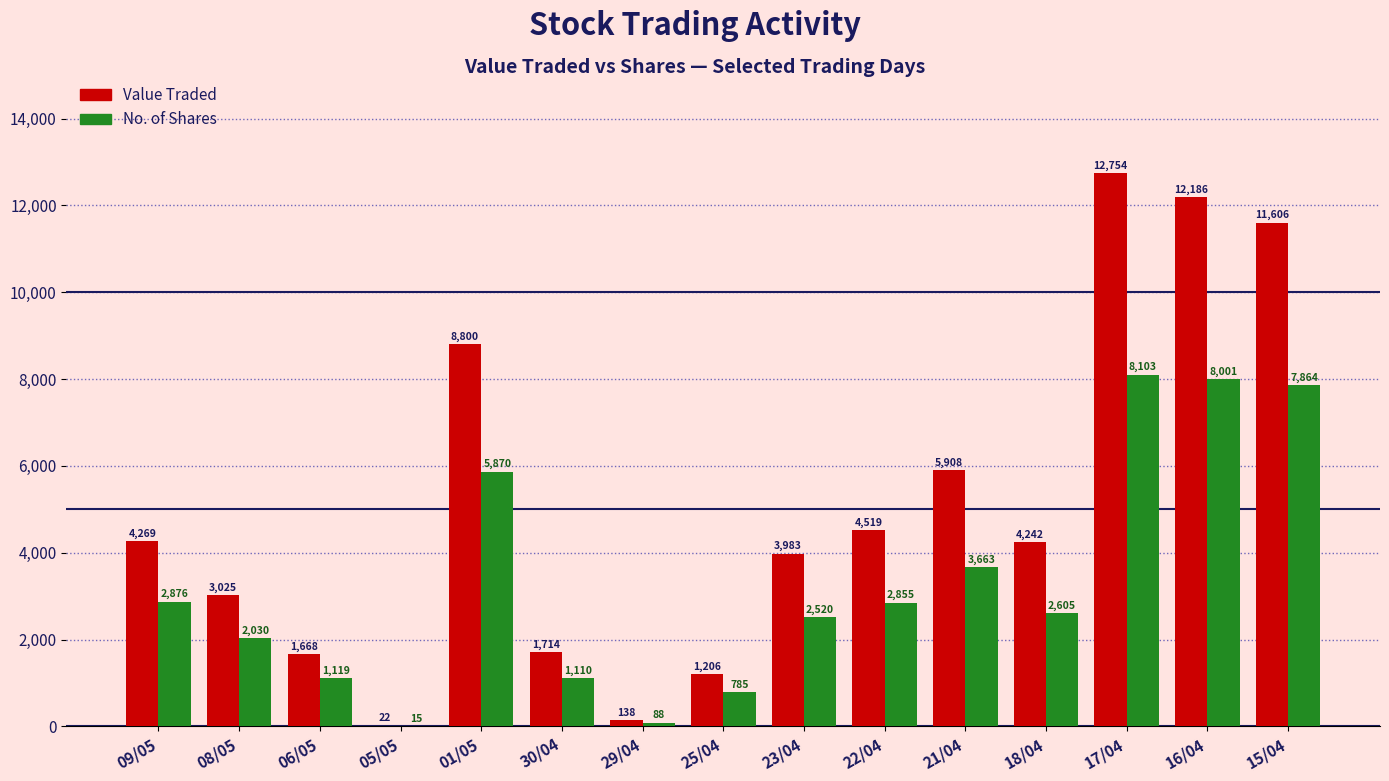

At which category is the sum across all series the highest?

17/04